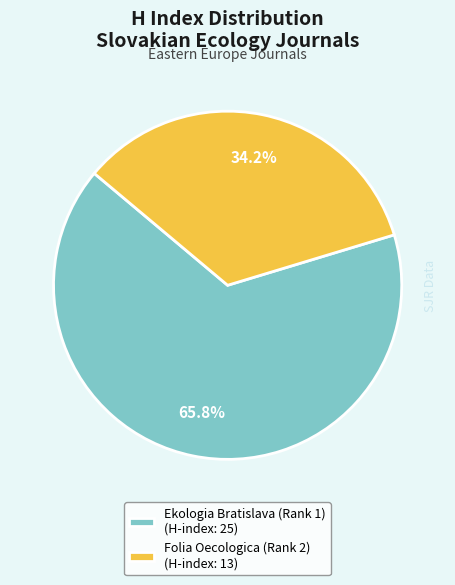

Which category has the smallest portion of the pie?

Folia Oecologica (Rank 2)